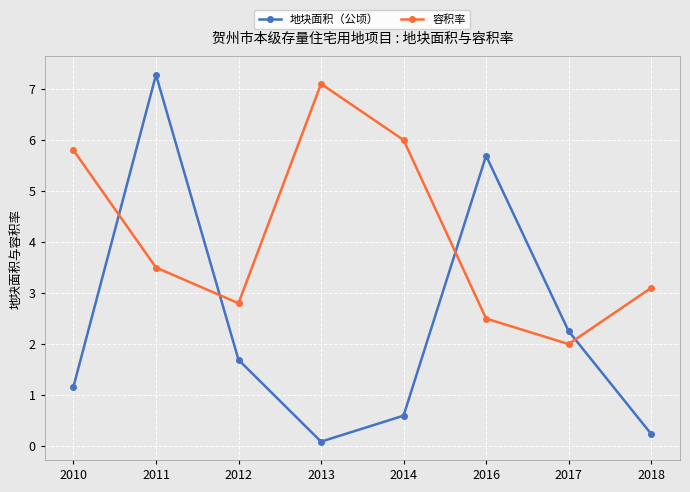

How many data points in 容积率 are above 3?

5